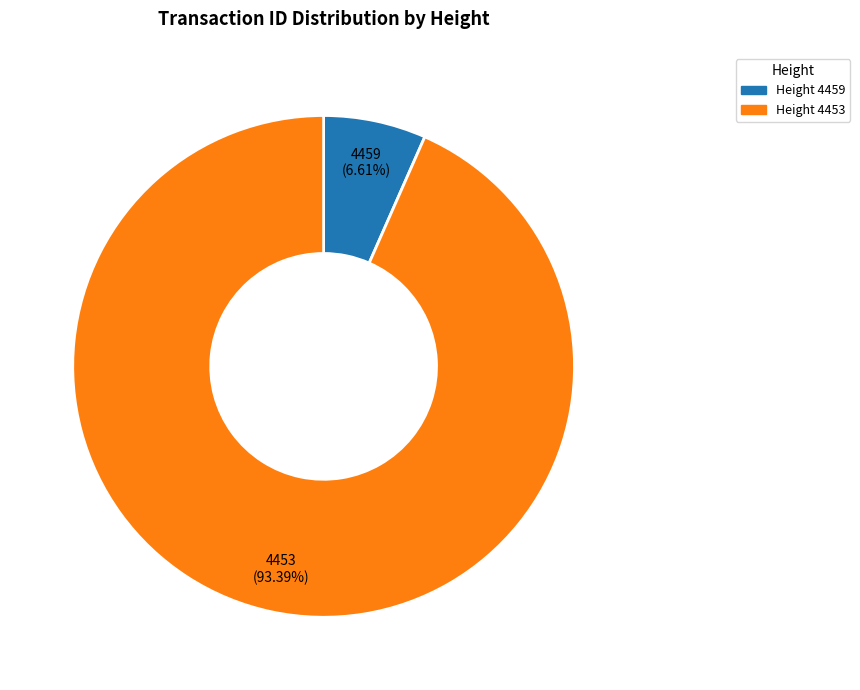

Is there a majority slice in this chart?

Yes